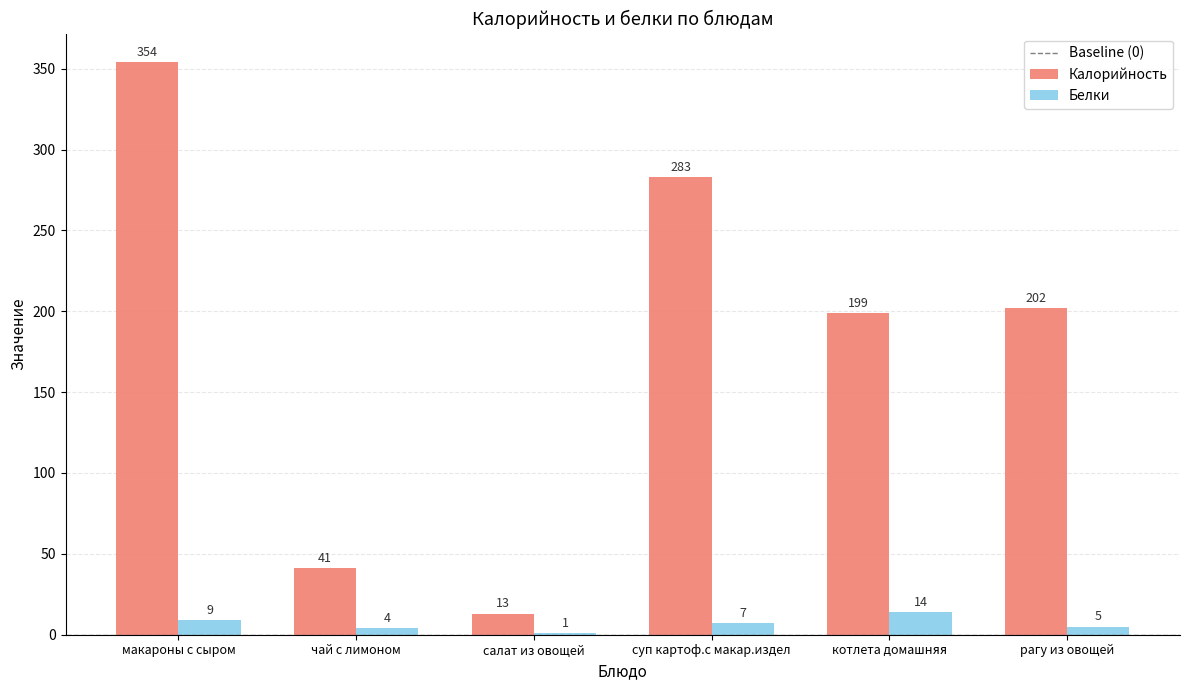

Reading right to left, transcribe all the data shown in this chart.

Калорийность: рагу из овощей=202	котлета домашняя=199	суп картоф.с макар.издел=283	салат из овощей=13	чай с лимоном=41	макароны с сыром=354
Белки: рагу из овощей=5	котлета домашняя=14	суп картоф.с макар.издел=7	салат из овощей=1	чай с лимоном=4	макароны с сыром=9